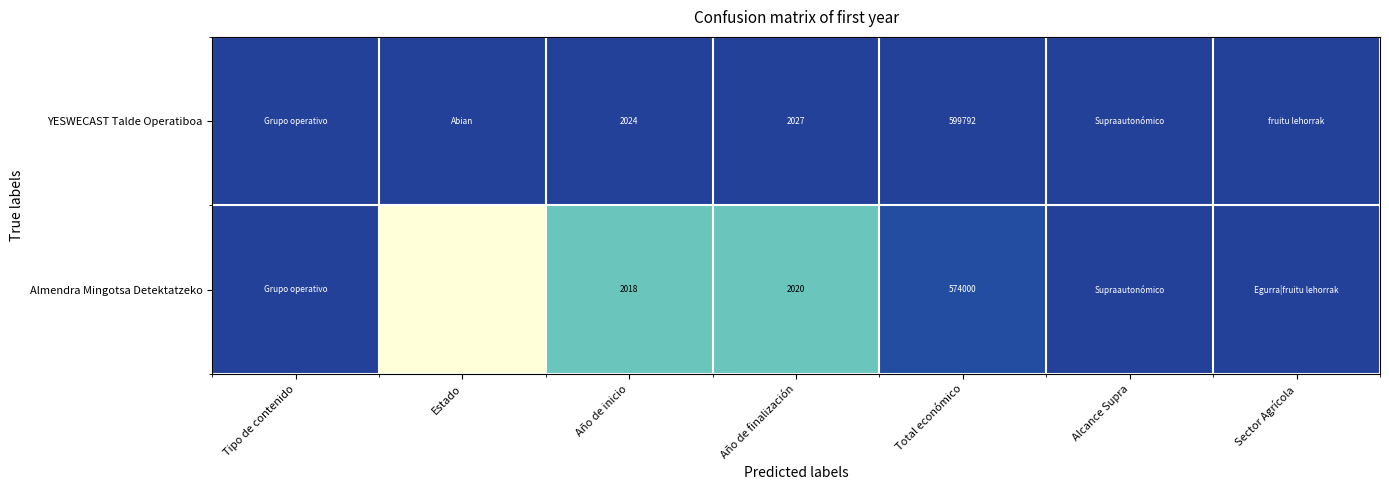

Is the value of YESWECAST Talde Operatiboa at Total económico greater than the value of Almendra Mingotsa Detektatzeko at Total económico?

Yes